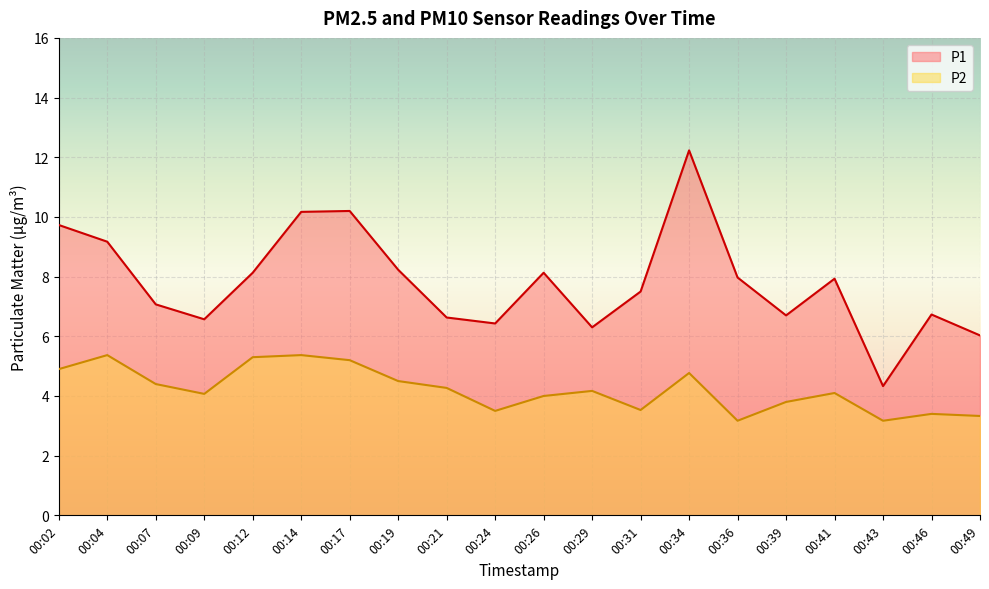

True or false: P2 has a value of 4.5 at 00:19.

True